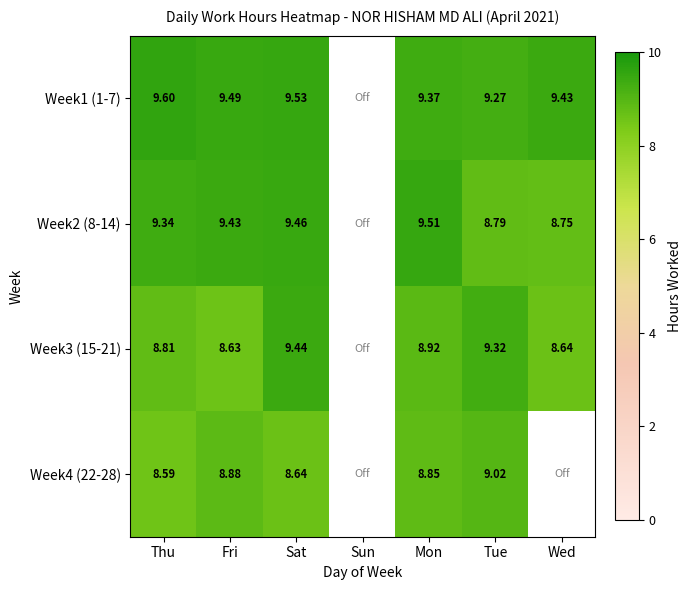

True or false: Week4 (22-28) has a value of 8.8 at Mon.

True